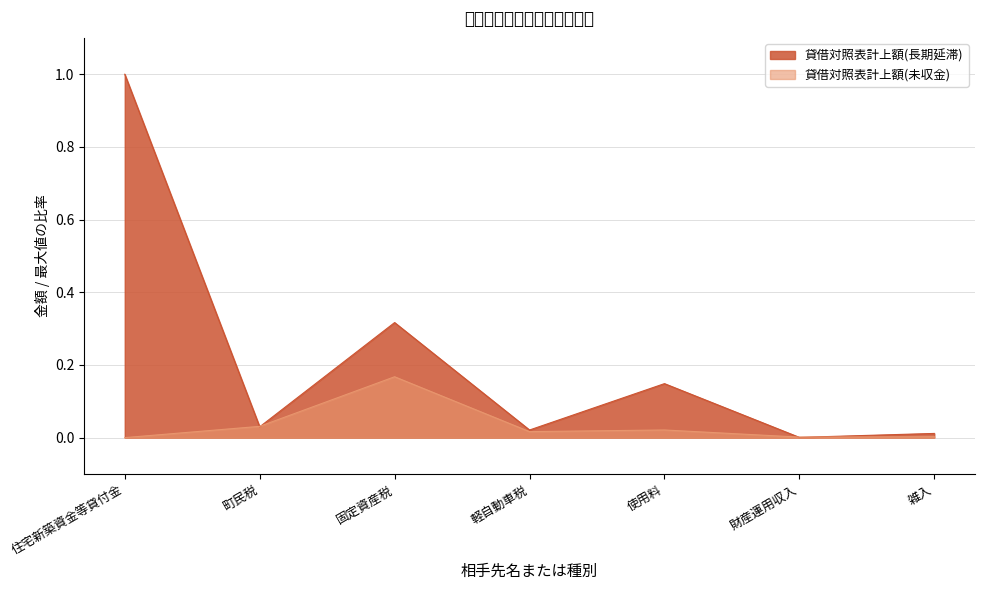

Which series changed the most between 住宅新築資金等貸付金 and 固定資産税?

貸借対照表計上額(長期延滞)